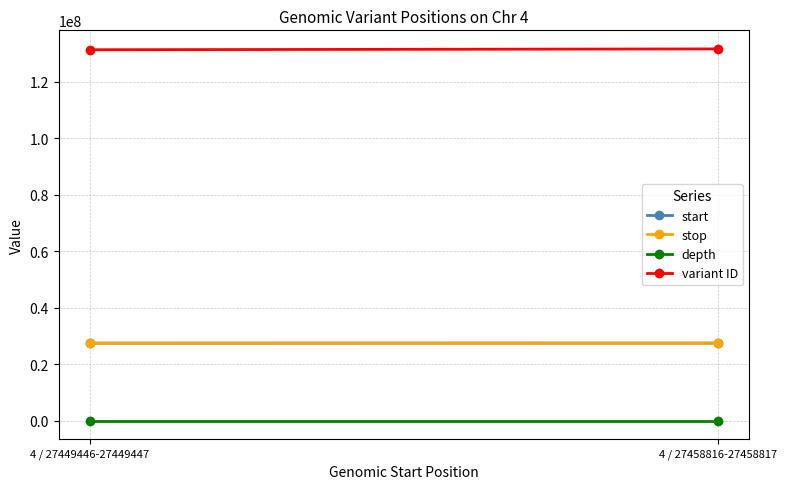

Rank the series at 4 / 27458816-27458817 from lowest to highest value.

depth, start, stop, variant ID